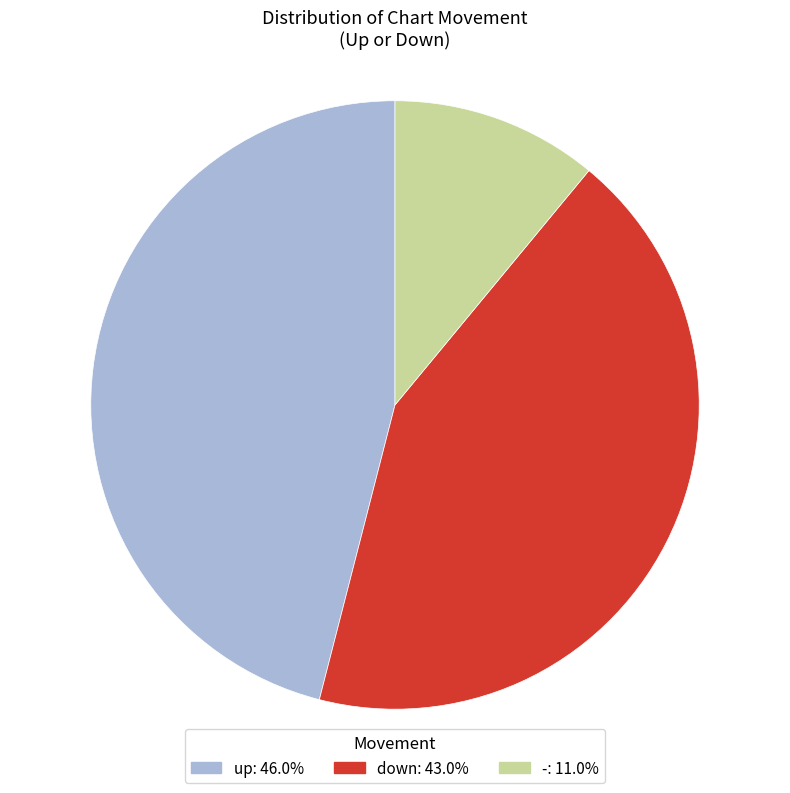

Does - account for over 50% of the chart?

No